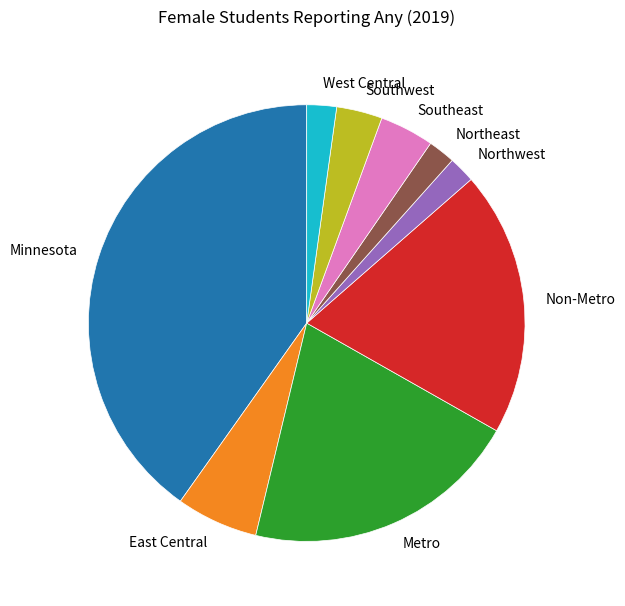

Is it true that Non-Metro is 29% of the pie?

False